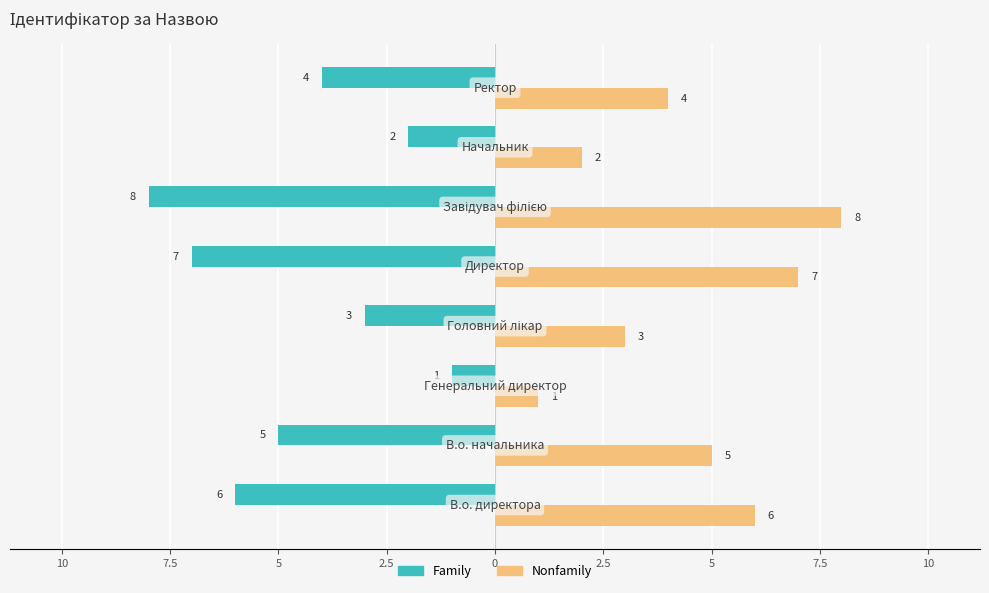

Reading right to left, transcribe all the data shown in this chart.

Family: -4	-2	-8	-7	-3	-1	-5	-6
Nonfamily: 4	2	8	7	3	1	5	6